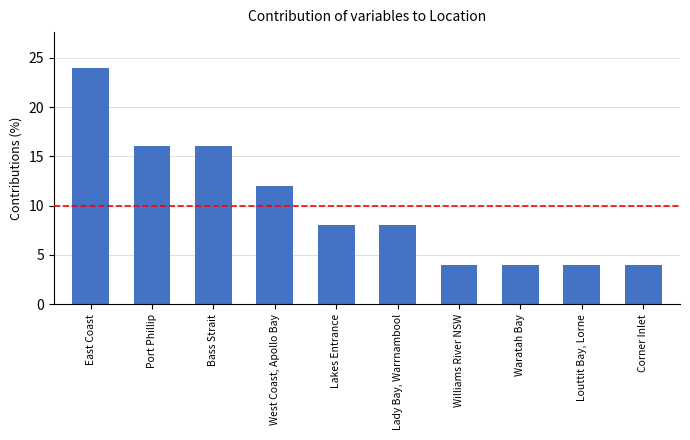

What is the value of the 1st bar from the left?

24